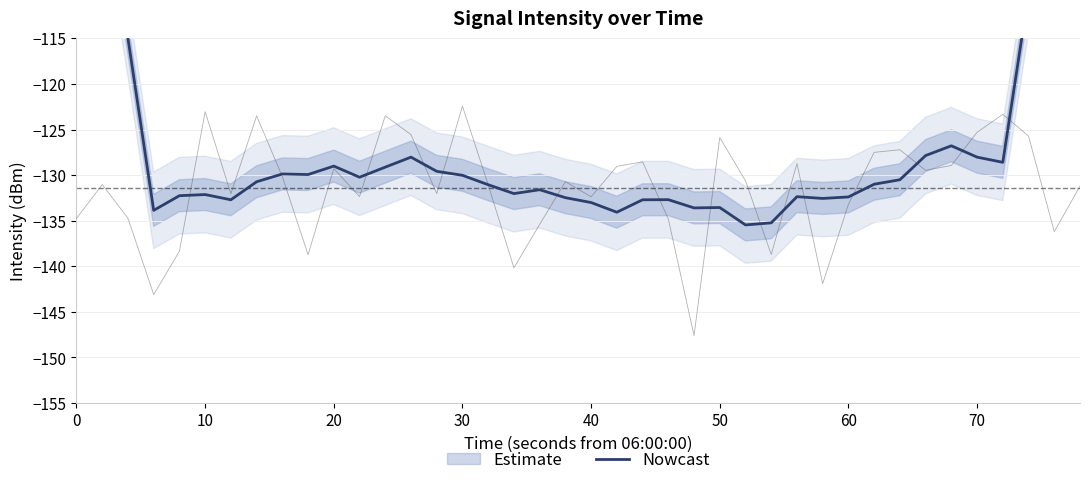

The chart shows a value of -210.9 at 13. True or false?

False